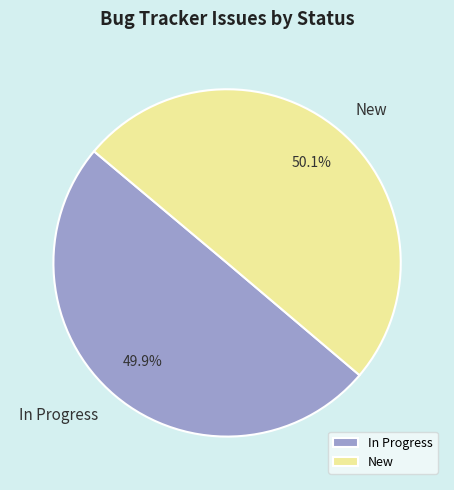

Is there a majority slice in this chart?

Yes